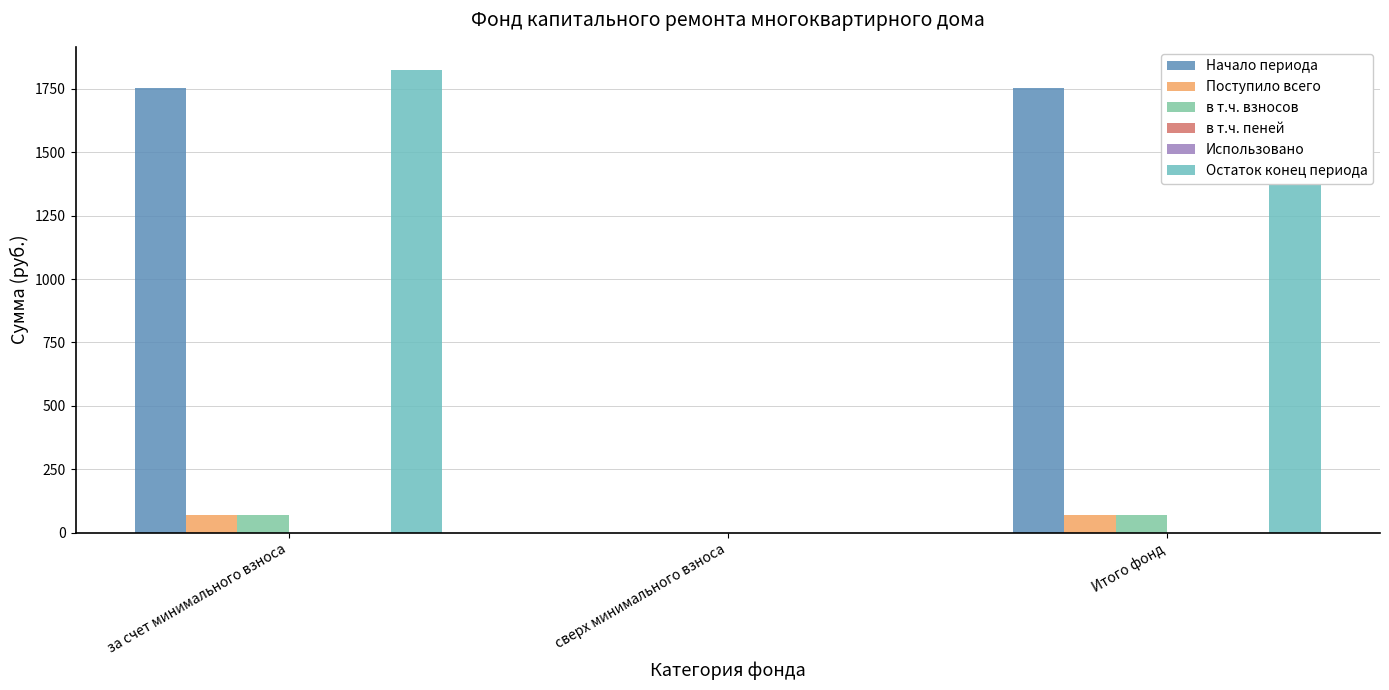

Which has a higher value, за счет минимального взноса or сверх минимального взноса?

за счет минимального взноса